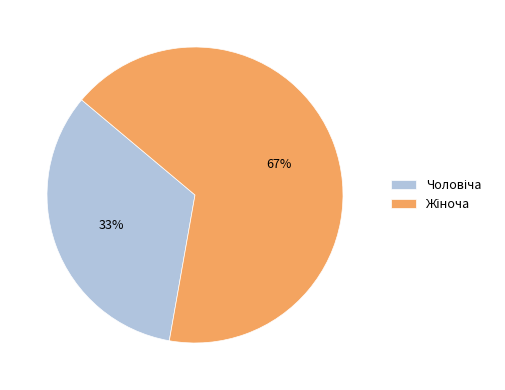

To the nearest percent, what is the average slice percentage?

50%